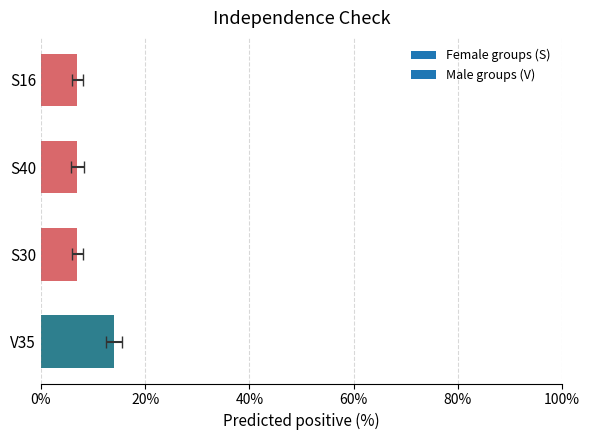

What is the label of the 3rd bar from the right?

S30